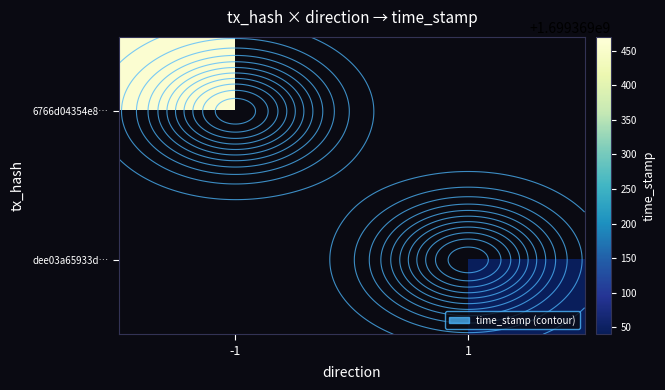

Reading left to right, what are all the values shown in this chart?

6766d04354e839f6382f203307cb01fa227a15c: 0=-1	1=1699369459
dee03a65933d9eb8dfa2aef3a58cbf4de2554c8: 0=1	1=1699369044